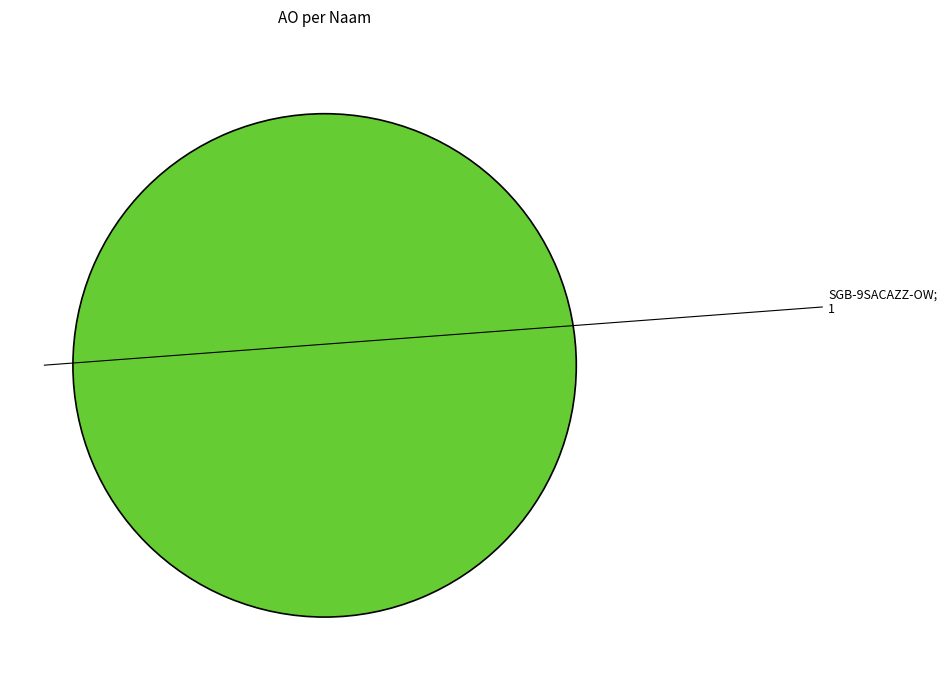

Does any single category account for the majority?

Yes